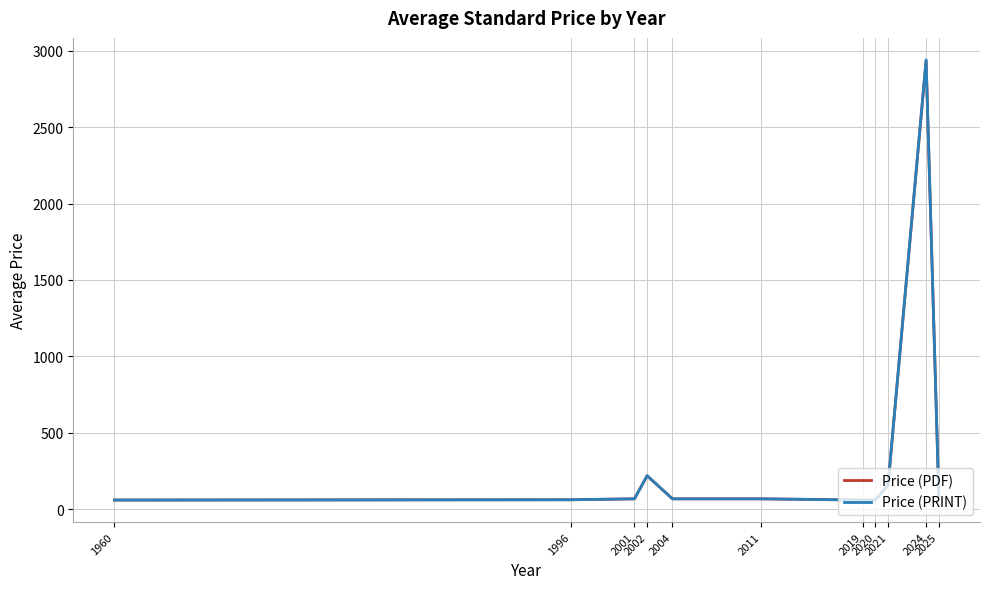

Which series has the widest spread of values?

Price (PRINT)